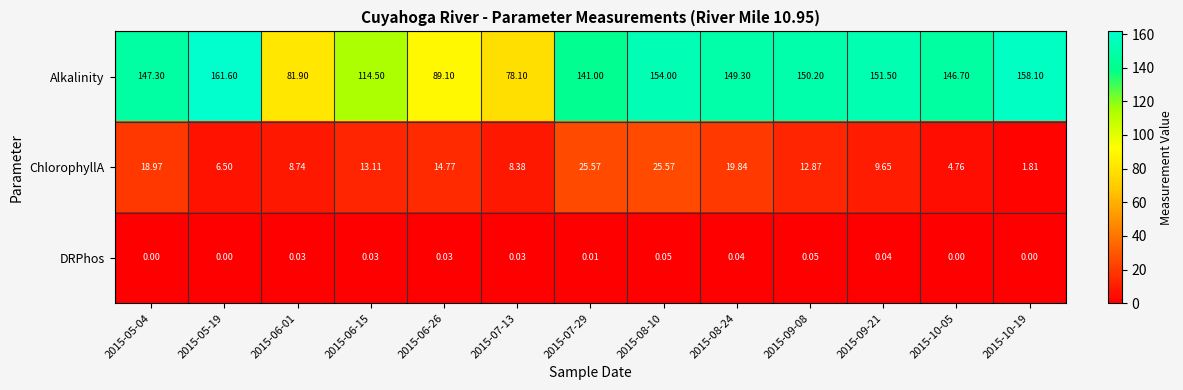

Which series has the largest total across all categories?

Alkalinity